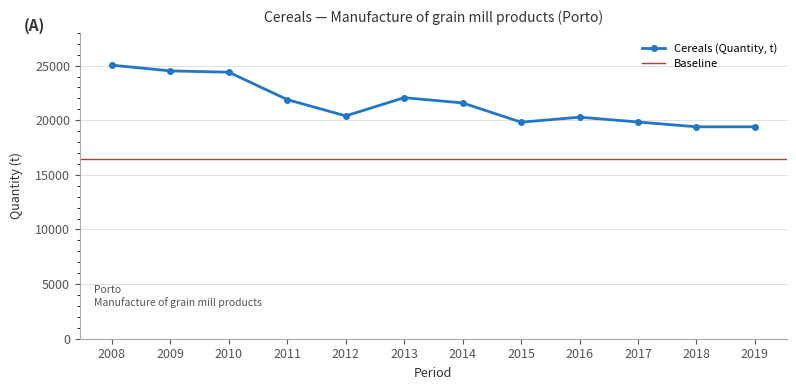

How many interior local peaks (higher than both neighbors) does the data have?

2